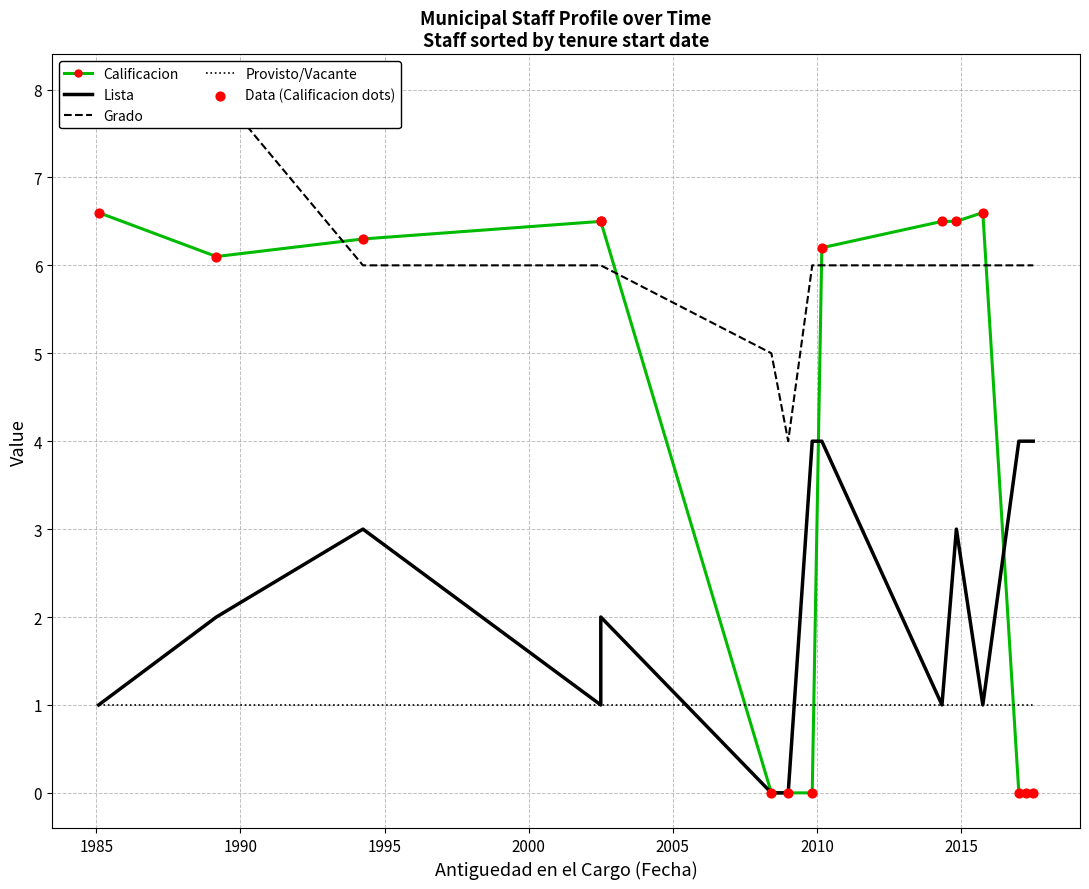

Is the value of Lista at 2000 greater than the value of Calificacion at 1995?

No